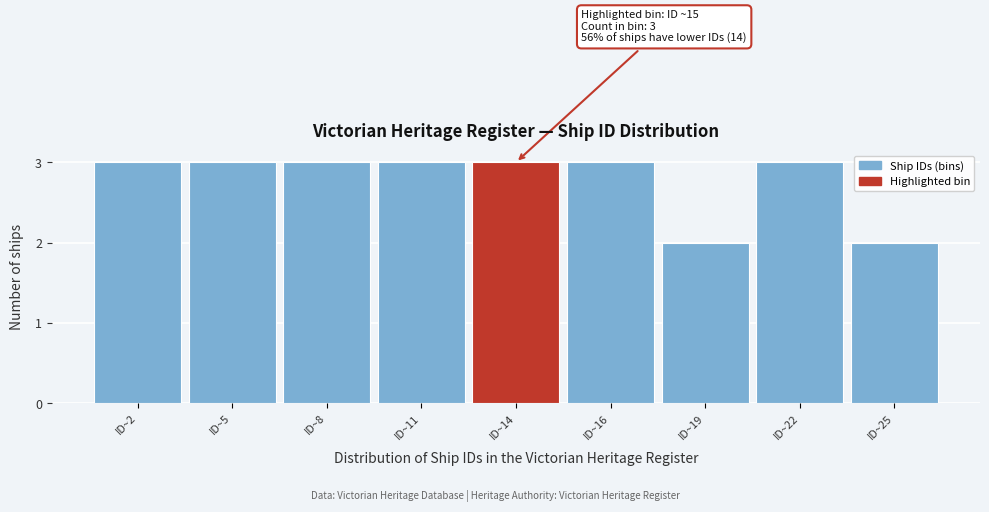

Reading right to left, extract all data points from this chart.

2	3	2	3	3	3	3	3	3